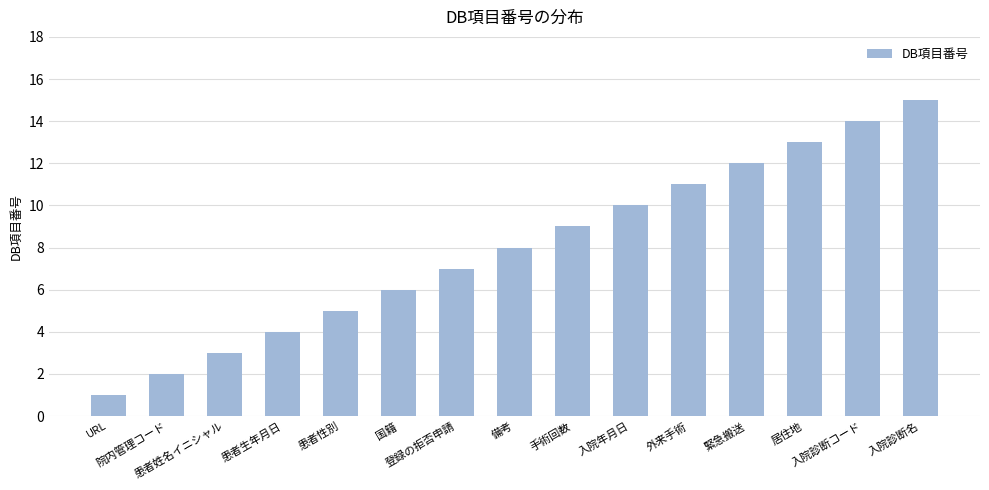

How many data points are less than 8?

7